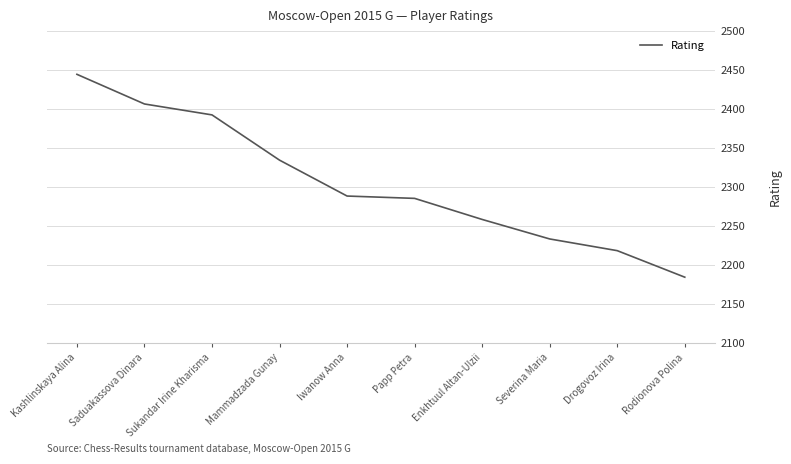

What position from the left is Severina Maria?

8